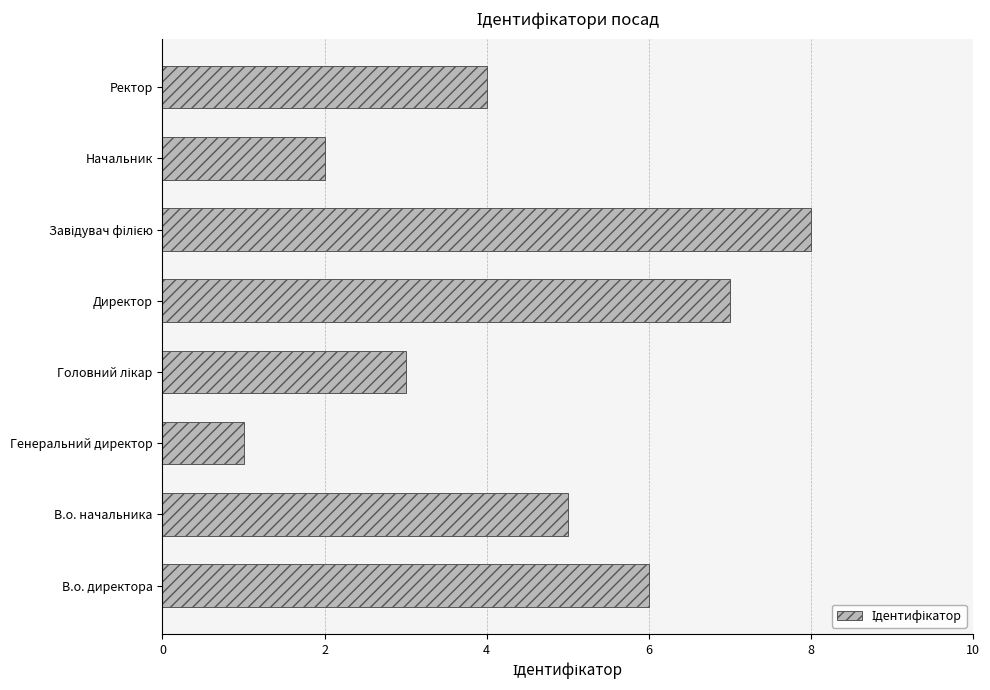

What is the change in value from Генеральний директор to Начальник?

+1